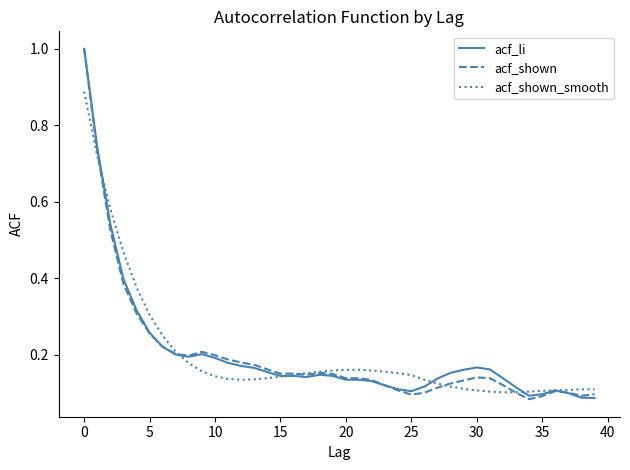

How many times do acf_li and acf_shown_smooth cross each other?

5